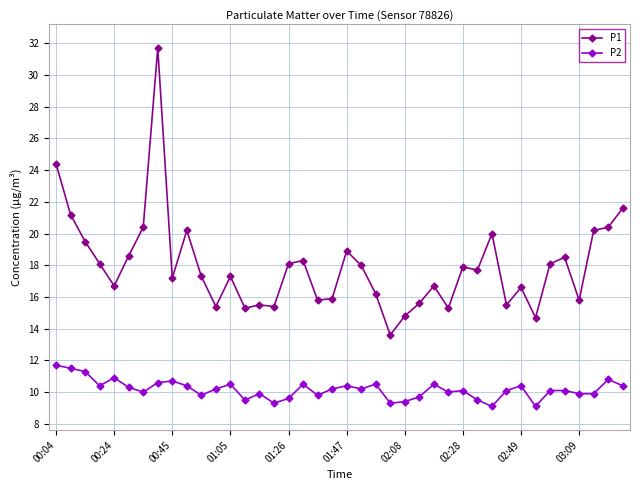

True or false: P2 has more than 1 points higher than both neighbors.

True